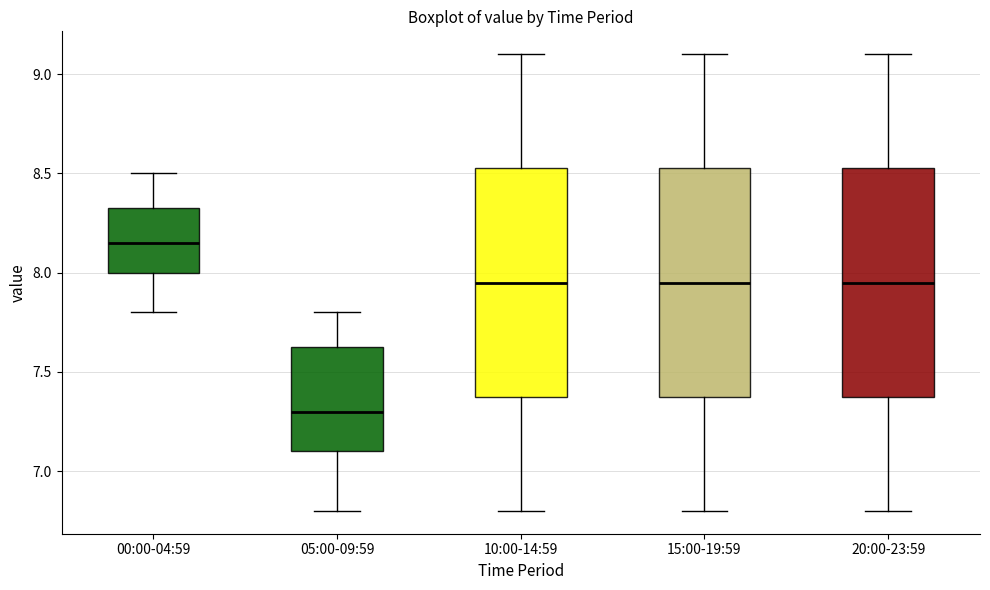

Reading left to right, transcribe this box plot: for each box, give where its median line is, the range the box spans, and where its two whiskers end, as read against the y-axis. The values are not printed on the chart, so give them approximately, as read against the axis.

00:00-04:59: median 8.15, box 8.00 to 8.35, whiskers 7.80 to 8.50
05:00-09:59: median 7.30, box 7.10 to 7.65, whiskers 6.80 to 7.80
10:00-14:59: median 7.95, box 7.40 to 8.55, whiskers 6.80 to 9.10
15:00-19:59: median 7.95, box 7.40 to 8.55, whiskers 6.80 to 9.10
20:00-23:59: median 7.95, box 7.40 to 8.55, whiskers 6.80 to 9.10